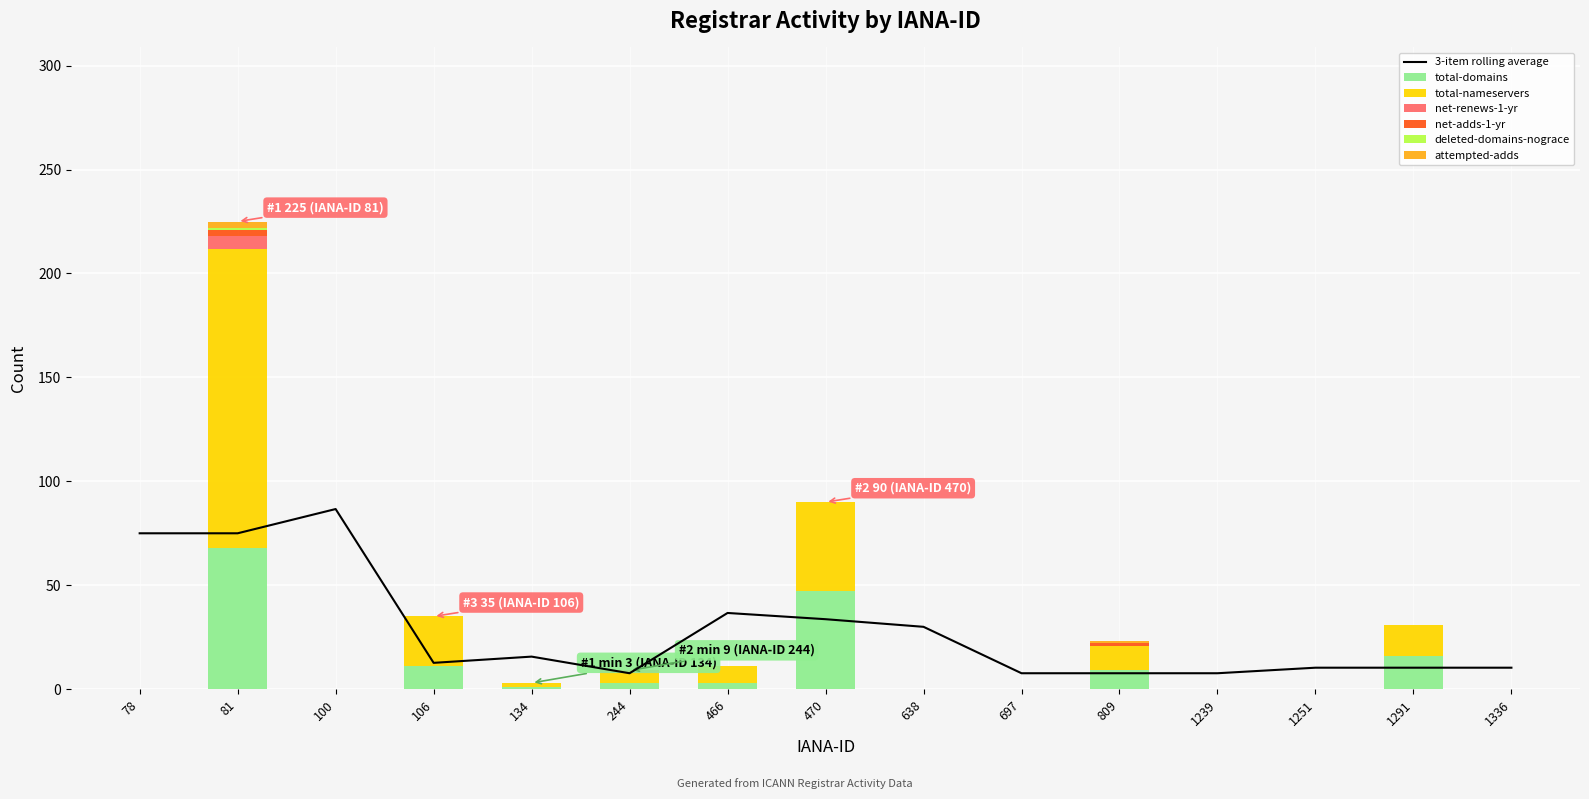

Read the total-domains value at 1291.

16